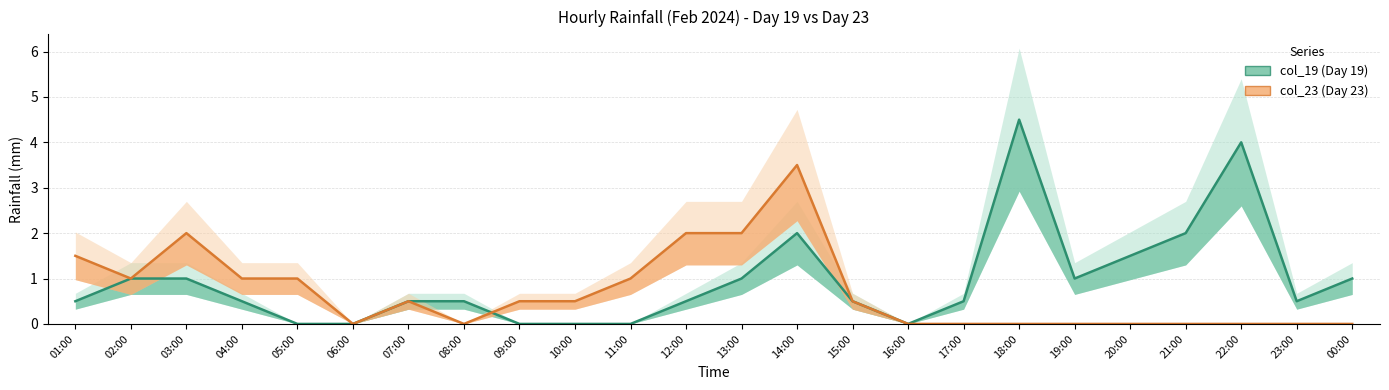

Is it true that col_19 (Day 19) equals 3.0 at 06:00?

False